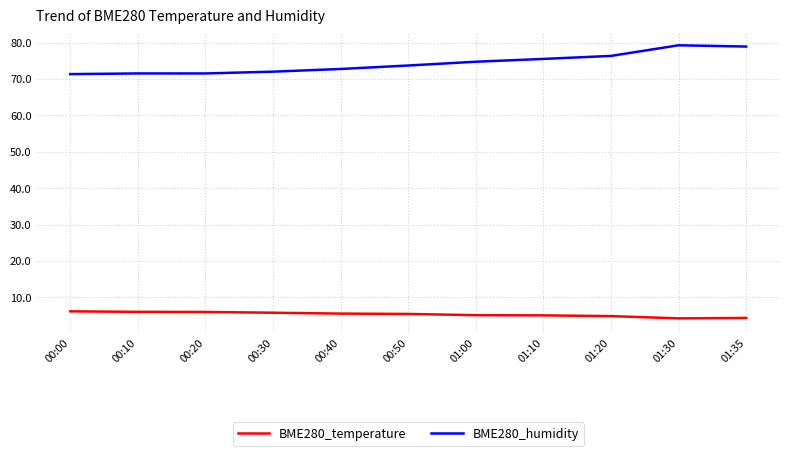

List the series in order of their peak value, highest first.

BME280_humidity, BME280_temperature